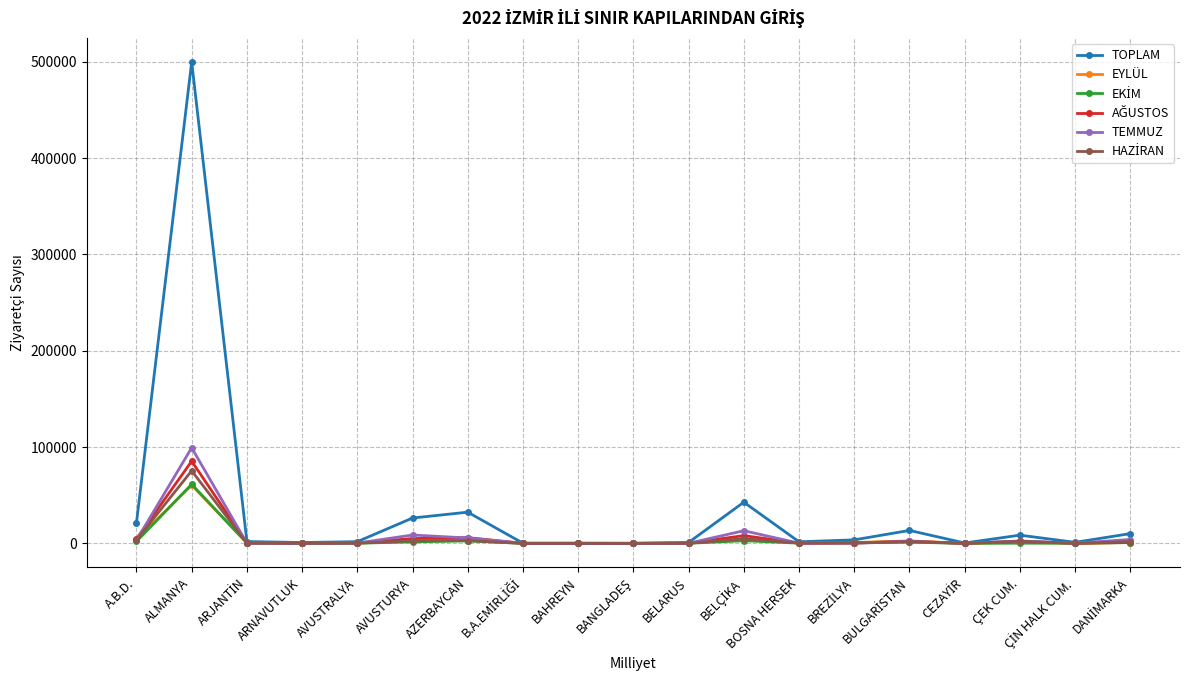

How many lines are shown in the chart?

6